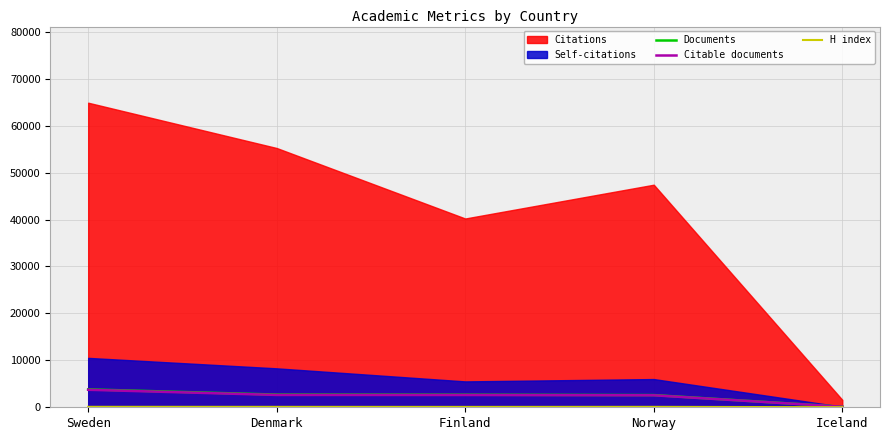

What is the highest value of the Citable documents series?

3730